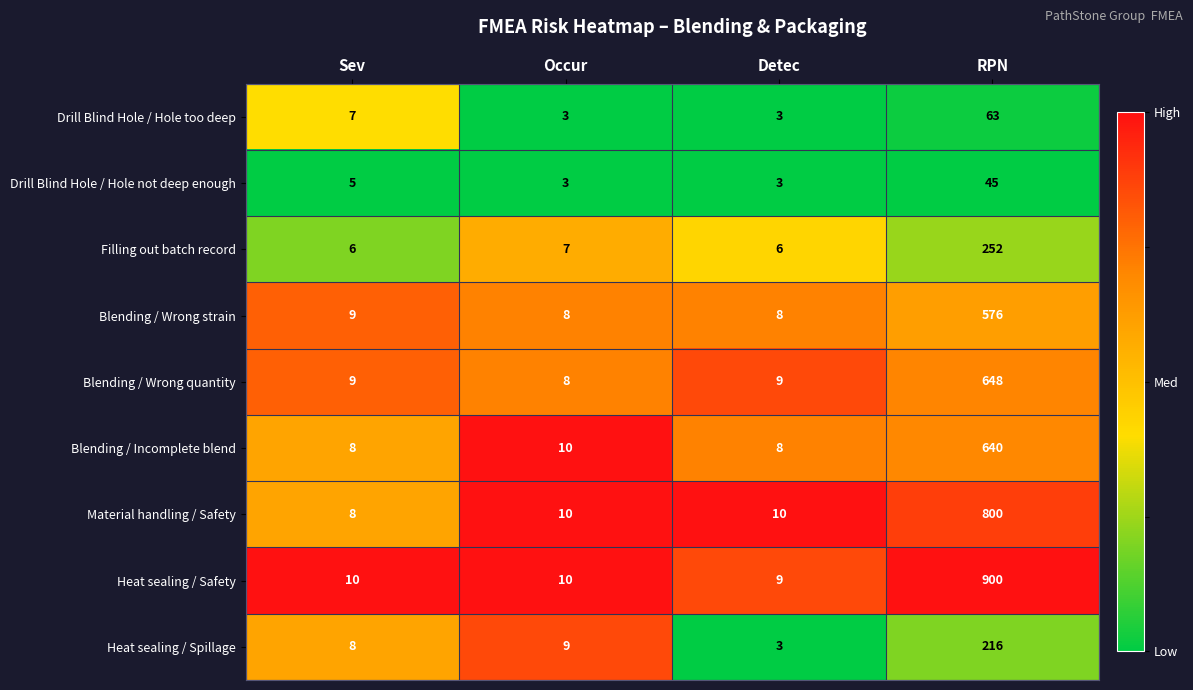

At which label is Drill Blind Hole / Hole too deep closest to 33?

Sev